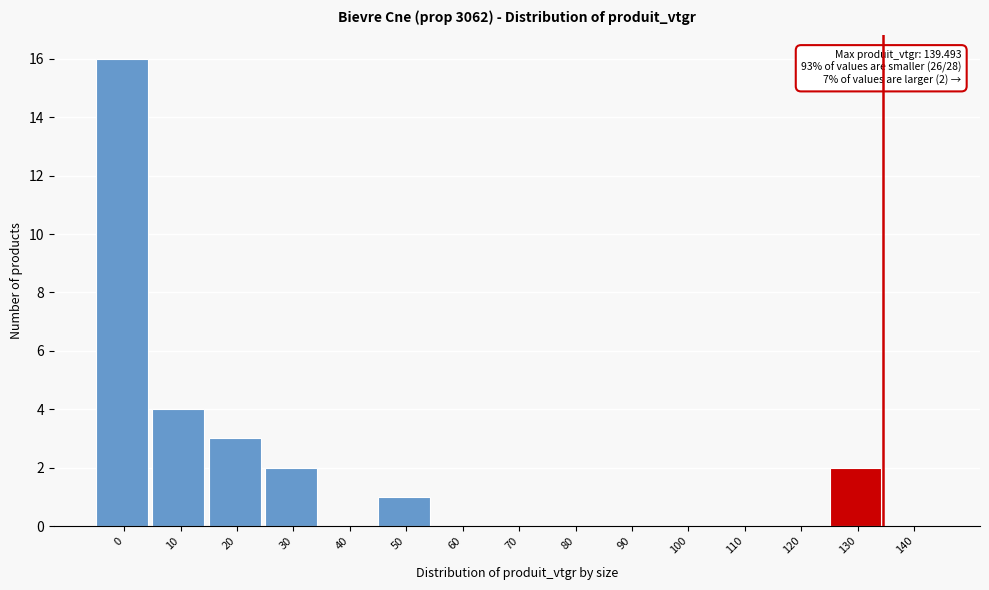

Reading left to right, list all the values displayed in this chart.

0=16	10=4	20=3	30=2	40=0	50=1	60=0	70=0	80=0	90=0	100=0	110=0	120=0	130=2	140=0